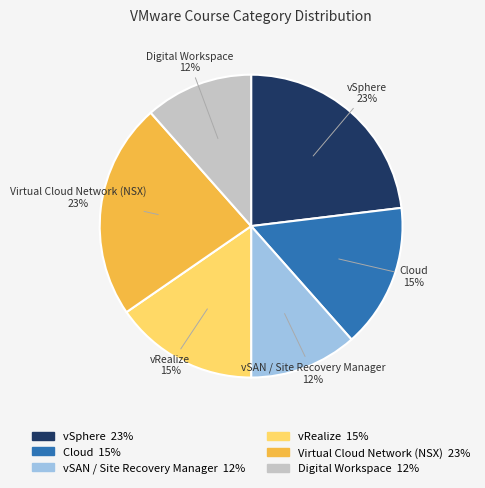

Which has a higher value, Digital Workspace or Cloud?

Cloud